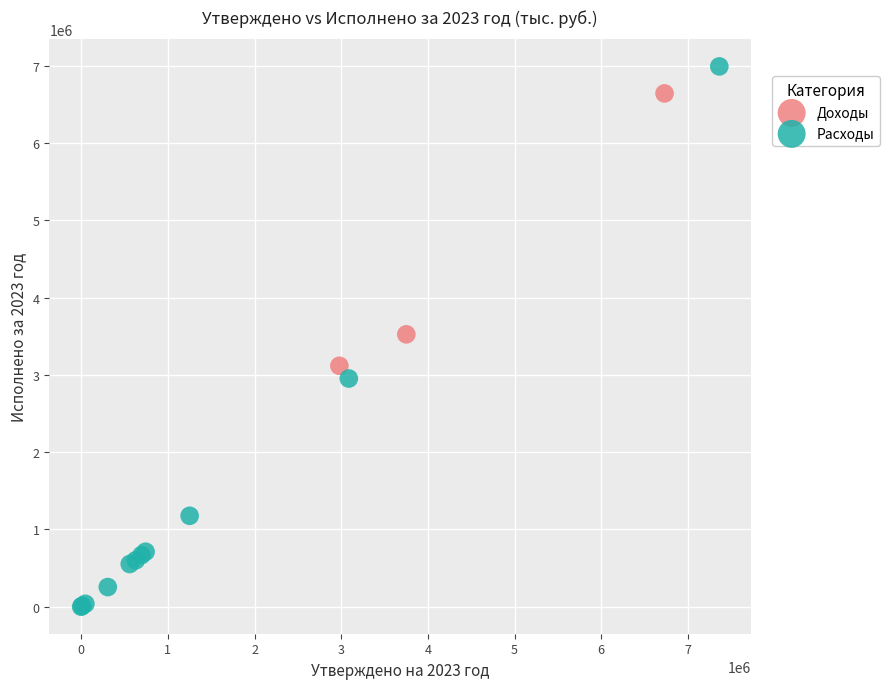

Which series has the largest Y range (max minus min)?

Расходы